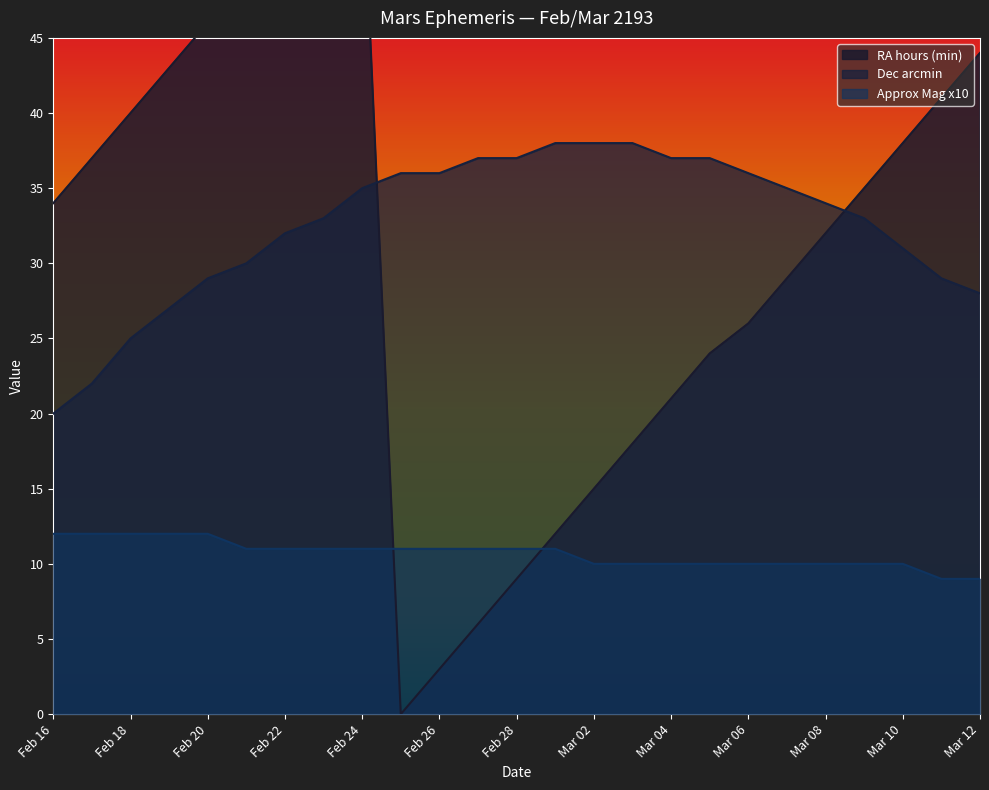

What are all the series names shown in the legend?

RA hours (min), Dec arcmin, Approx Mag x10